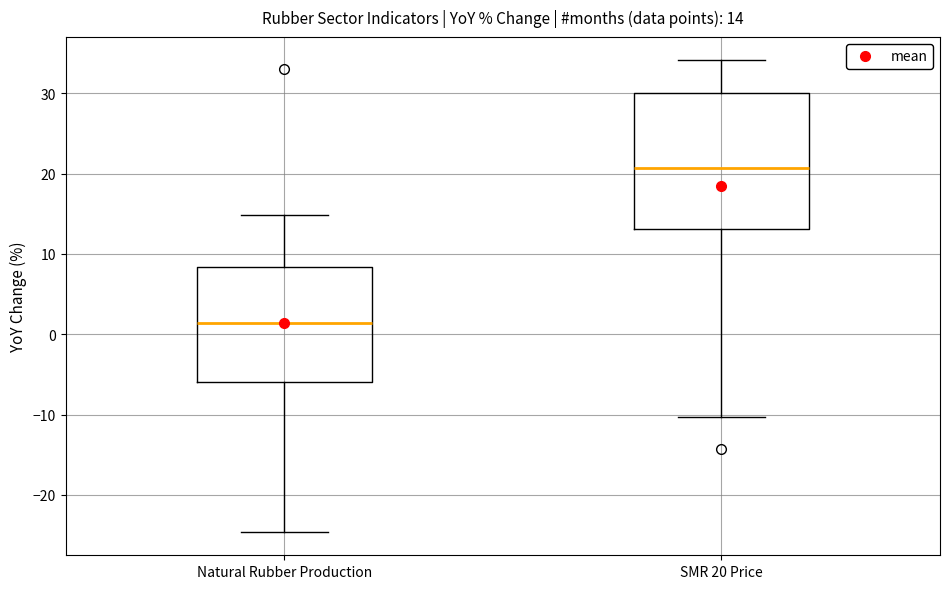

Which box is the tallest, from its lower edge to its upper edge?

SMR 20 Price